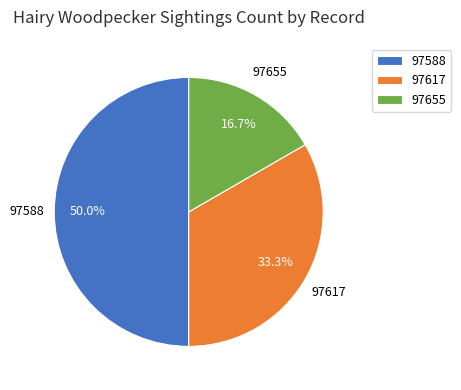

Is 97617 the majority of the pie?

No